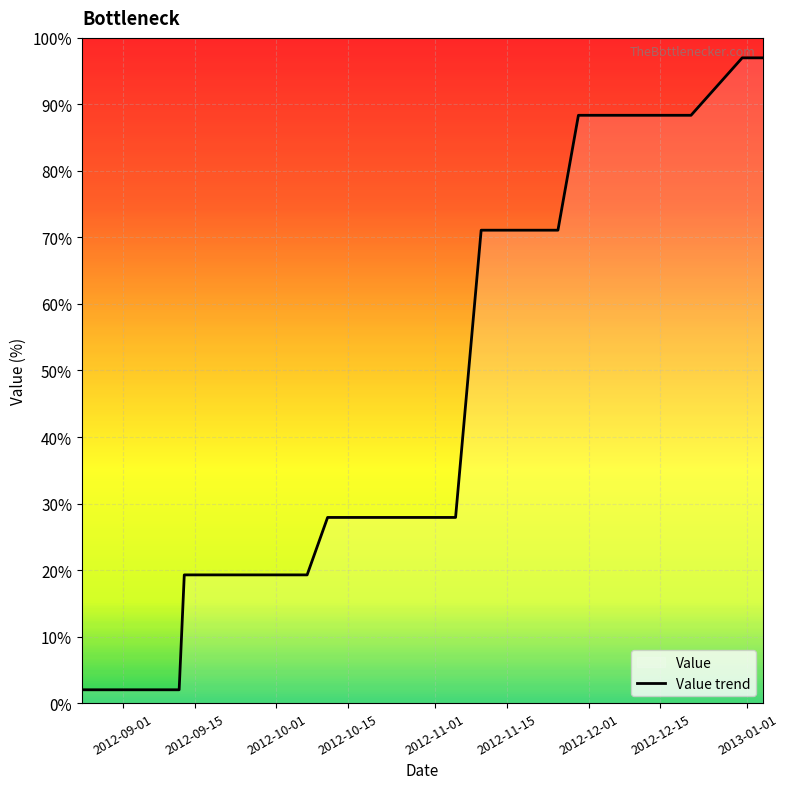

Reading left to right, list all the values displayed in this chart.

2.0	2.0	2.0	2.0	2.0	2.0	2.0	2.0	2.0	19.3	19.3	19.3	19.3	19.3	19.3	19.3	19.3	19.3	19.3	19.3	27.9	27.9	27.9	27.9	27.9	27.9	27.9	27.9	71.1	71.1	71.1	71.1	88.4	88.4	88.4	88.4	88.4	97.0	97.0	97.0